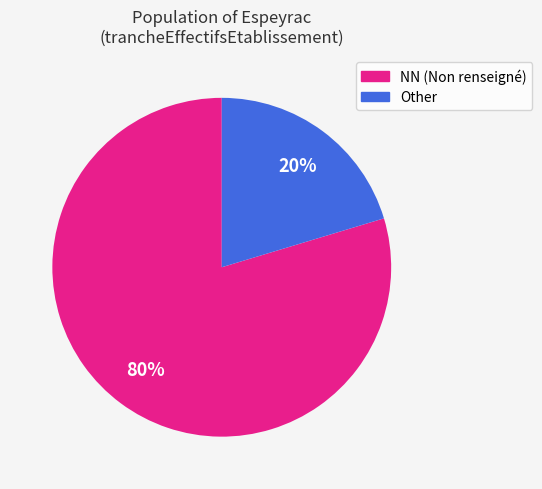

To the nearest percent, what is the average slice percentage?

50%